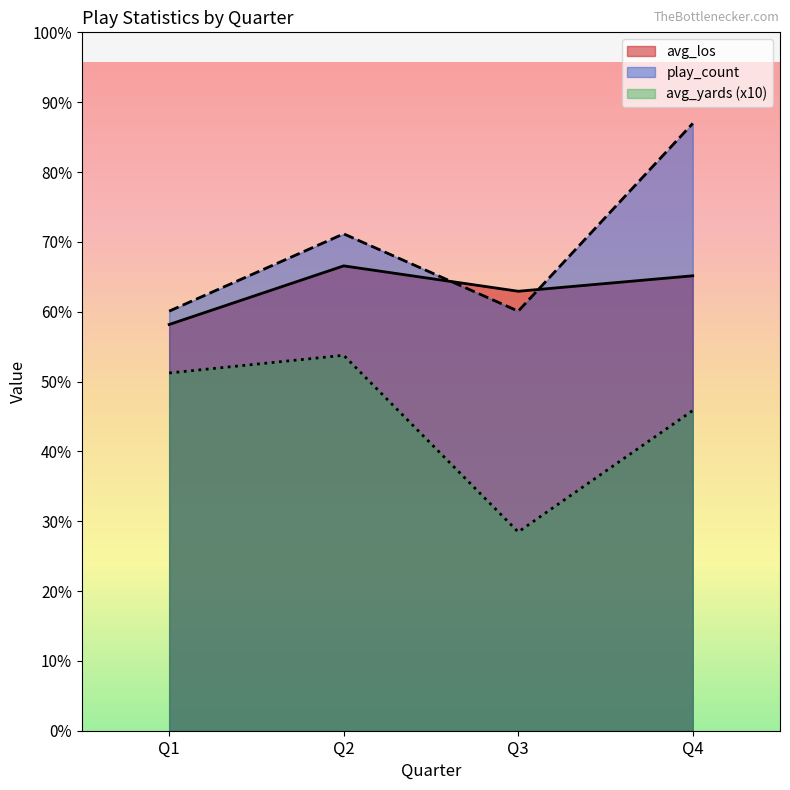

List the labels in order of avg_los value, largest first.

Q2, Q4, Q3, Q1